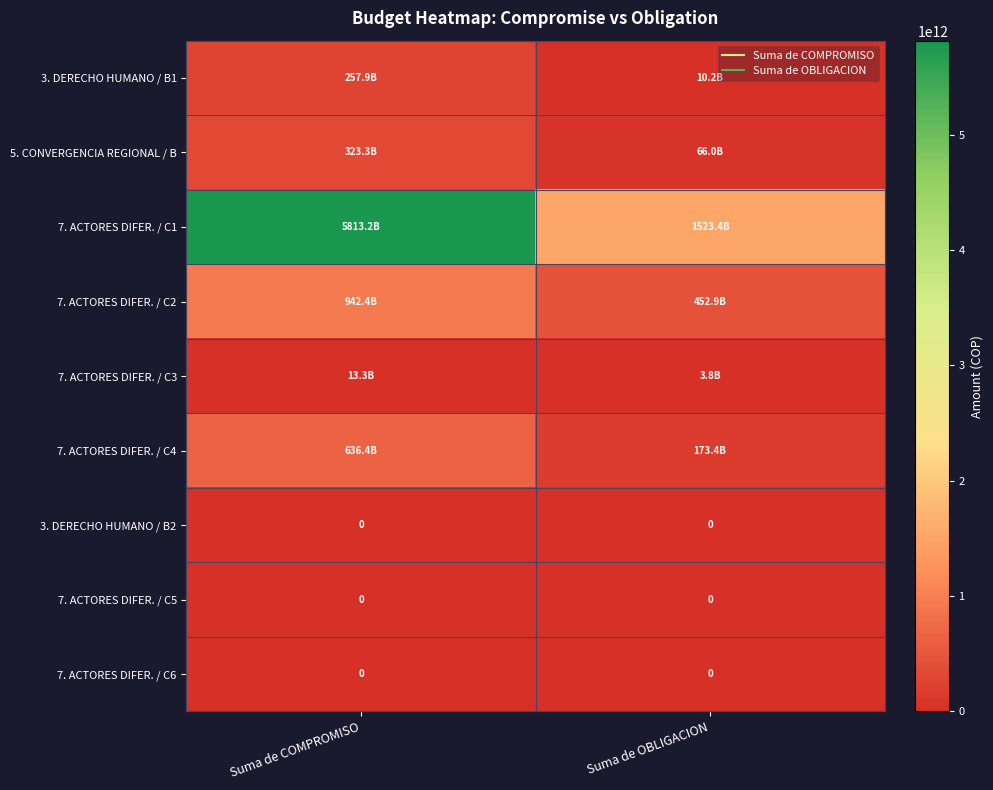

Which series has the widest spread of values?

7. ACTORES DIFER. / C1